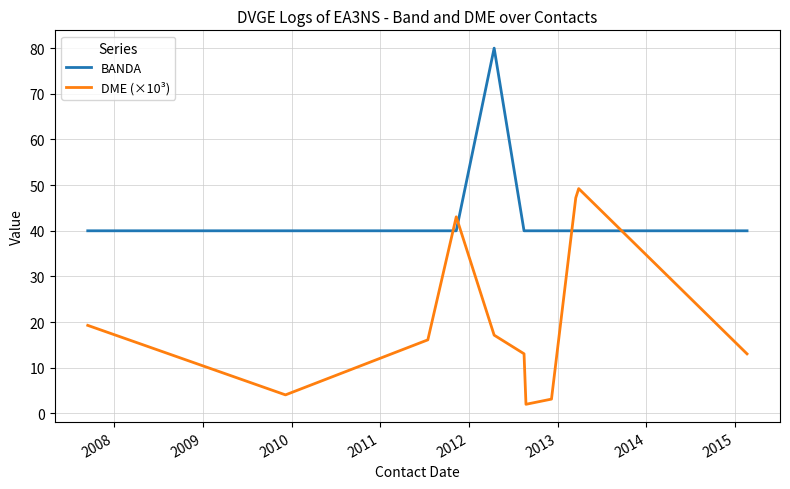

At how many categories does at least one series exceed 35?

11